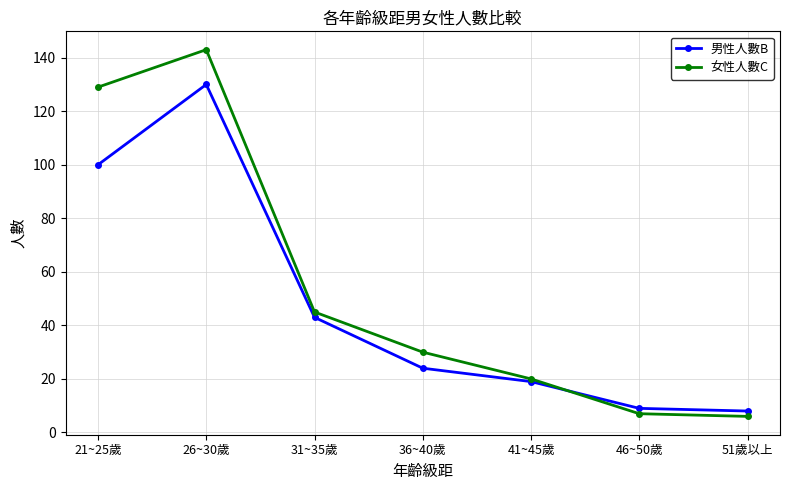

Rank the series at 21~25歲 from highest to lowest value.

女性人數C, 男性人數B